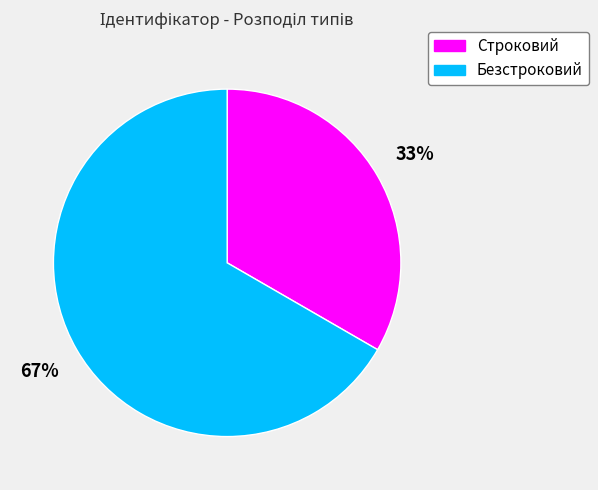

What is the largest slice in the pie chart?

Безстроковий